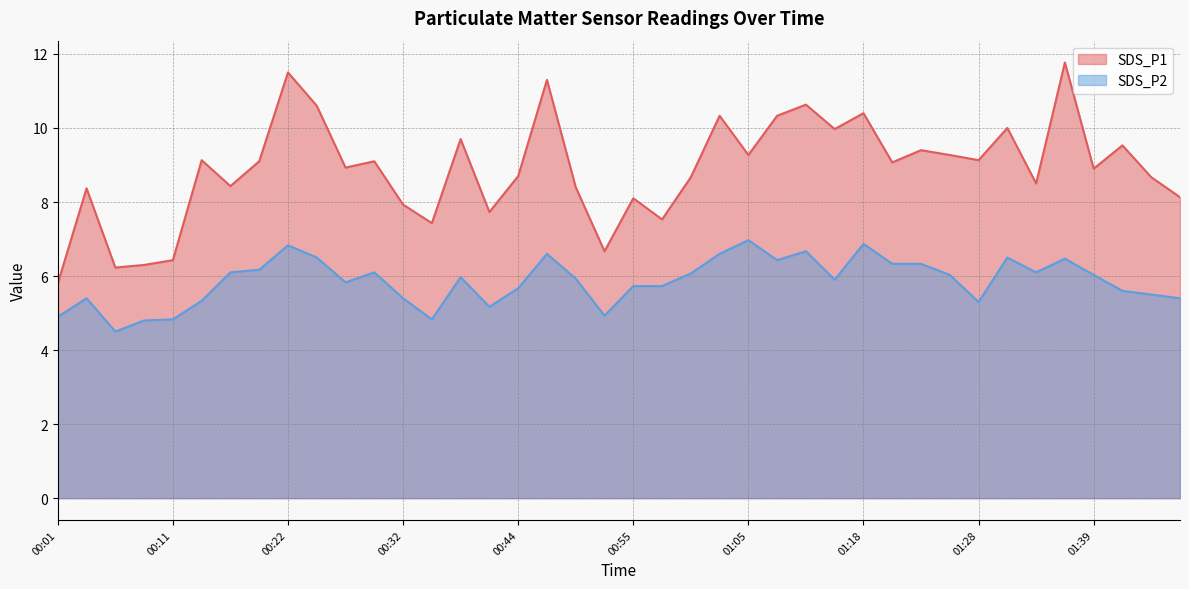

What is the value of the SDS_P1 point at the 11th from the left?

8.9